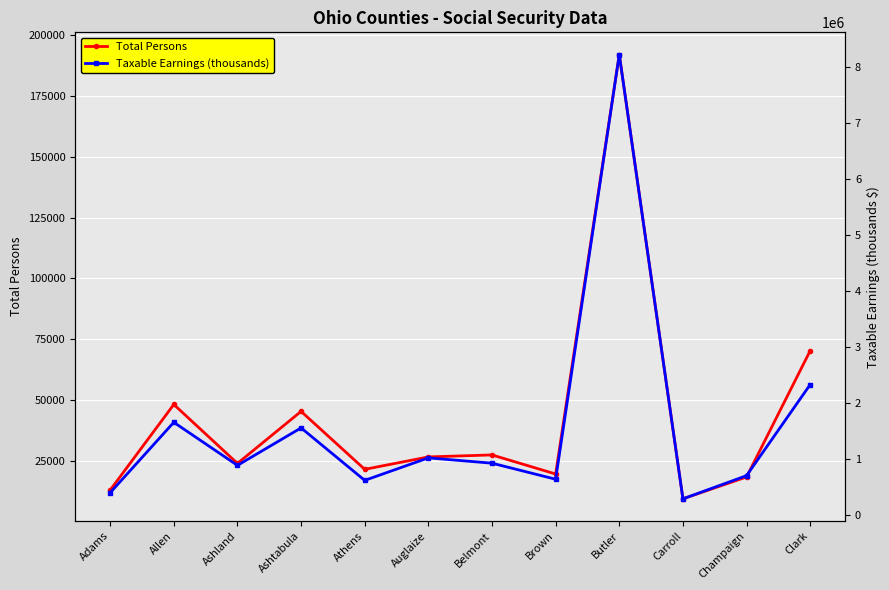

What is the maximum value for Taxable Earnings (thousands)?

8218410